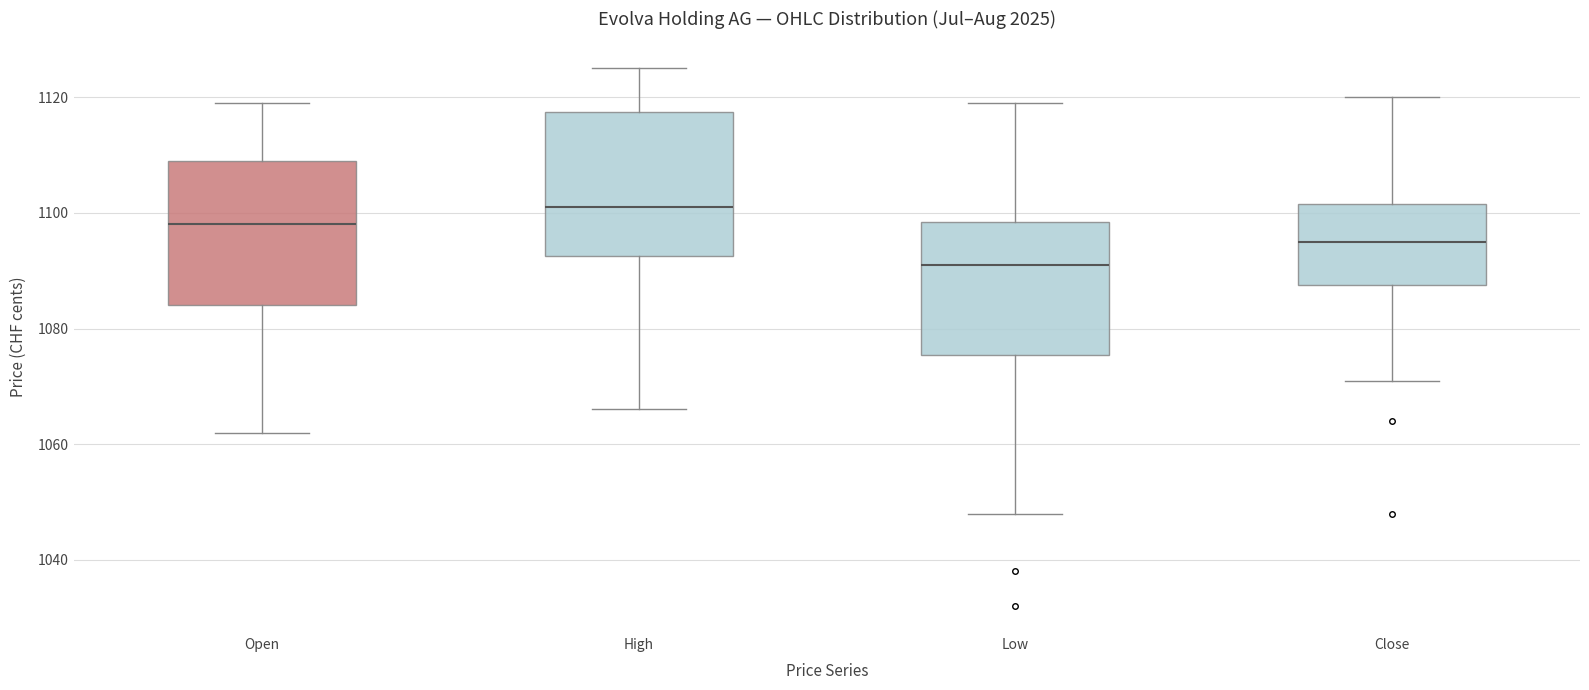

Reading left to right, transcribe this box plot: for each box, give where its median line is, the range the box spans, and where its two whiskers end, as read against the y-axis. The values are not printed on the chart, so give them approximately, as read against the axis.

Open: median 1098, box 1084 to 1110, whiskers 1062 to 1120
High: median 1102, box 1092 to 1118, whiskers 1066 to 1126
Low: median 1092, box 1076 to 1098, whiskers 1048 to 1120
Close: median 1096, box 1088 to 1102, whiskers 1072 to 1120